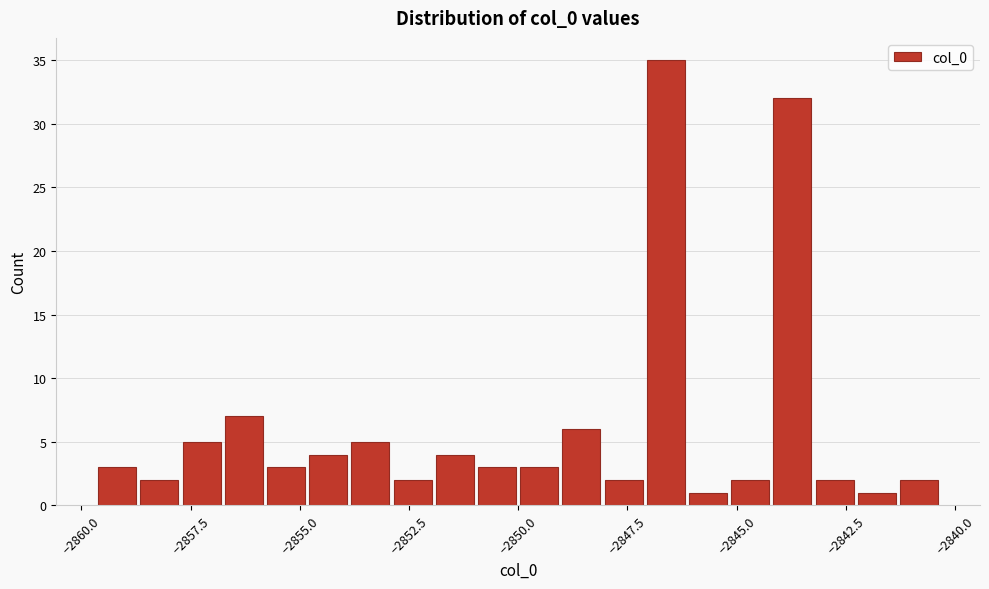

Around what value on the x-axis is the tallest bar? Give the approximate position of its centre, as read against the axis.

-2846.5